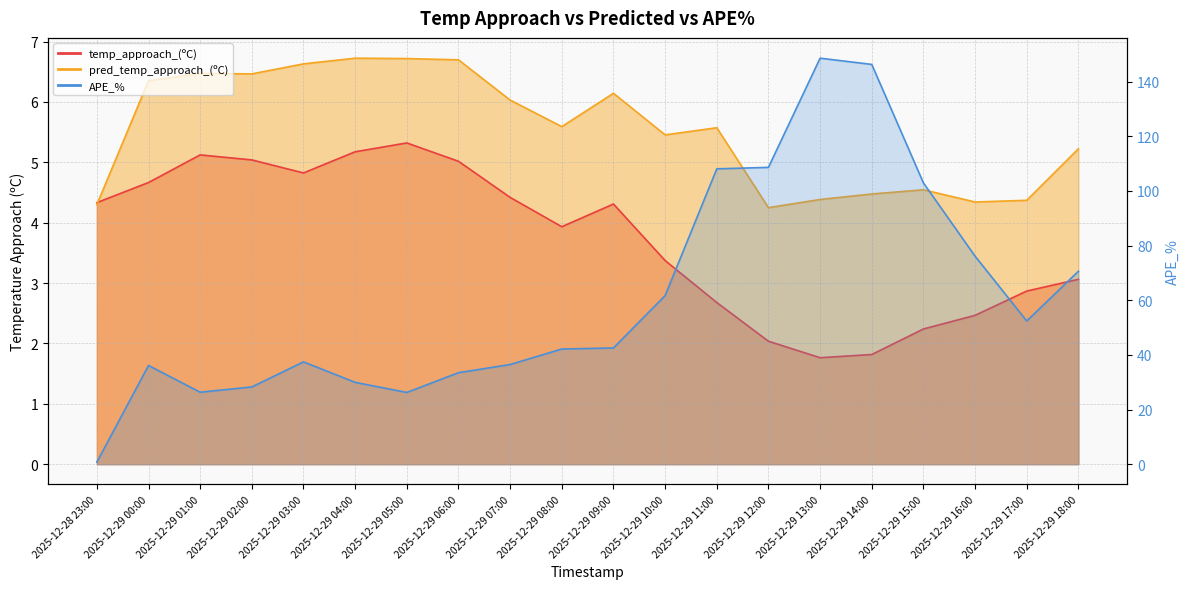

What is the value of the pred_temp_approach_(ºC) point at the 17th from the left?

4.5